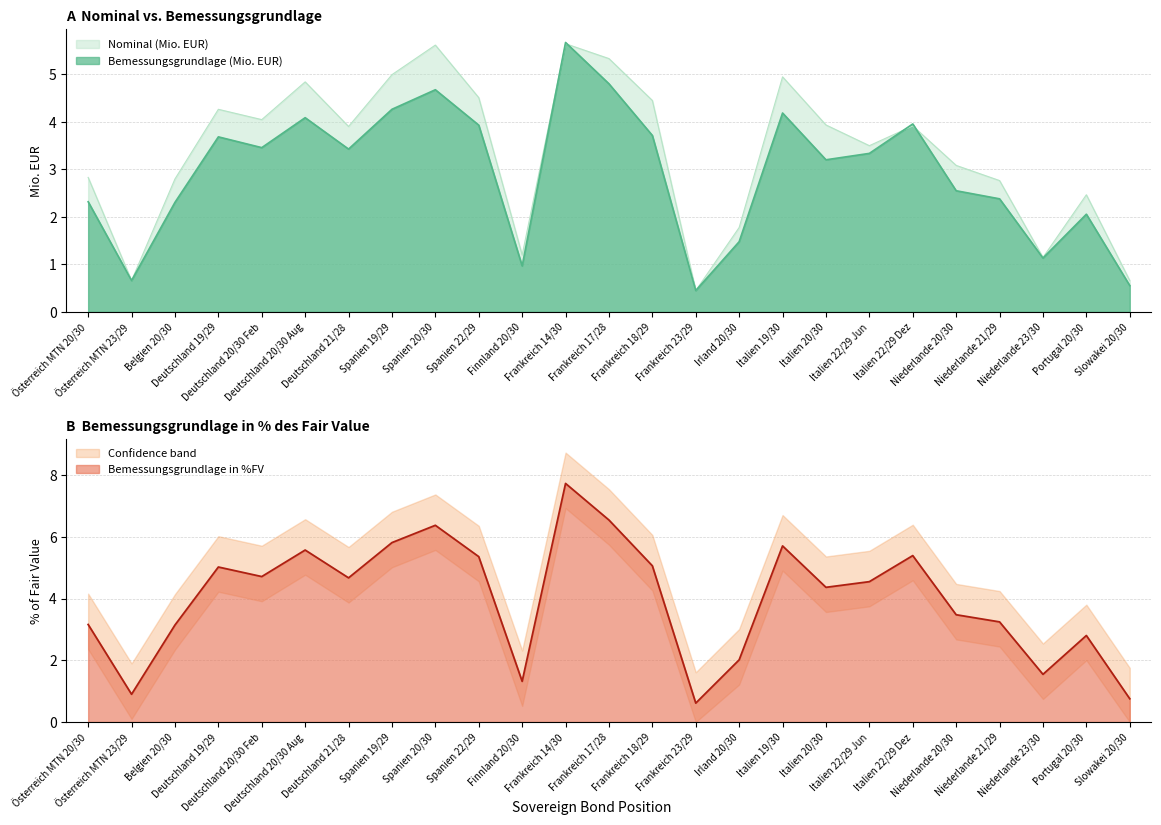

Does the chart display data point markers on the line(s)?

No